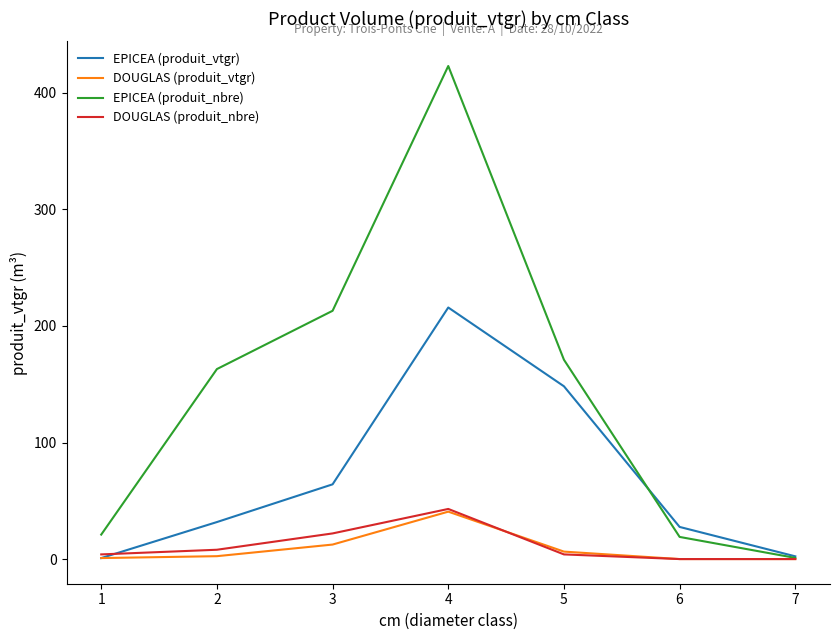

Which series changed the most between 4 and 7?

EPICEA (produit_nbre)